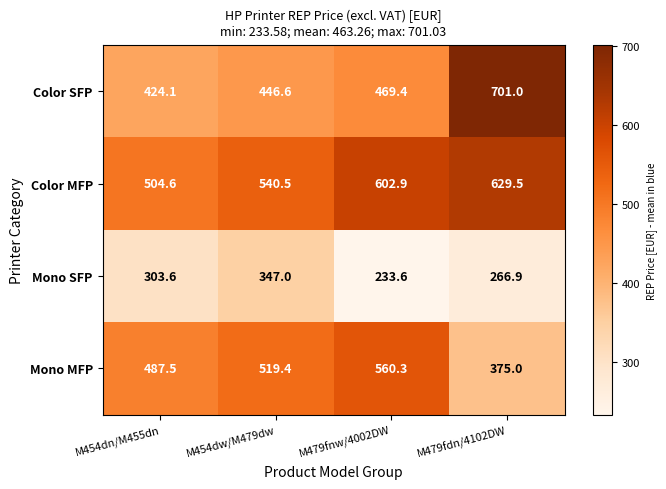

The Color MFP series shows 1036.8 at M479fdn/4102DW. True or false?

False